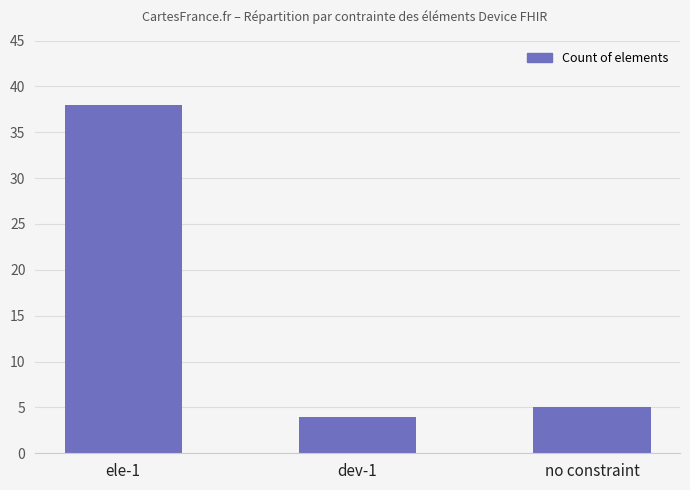

Rank the categories by value from highest to lowest.

ele-1, no constraint, dev-1